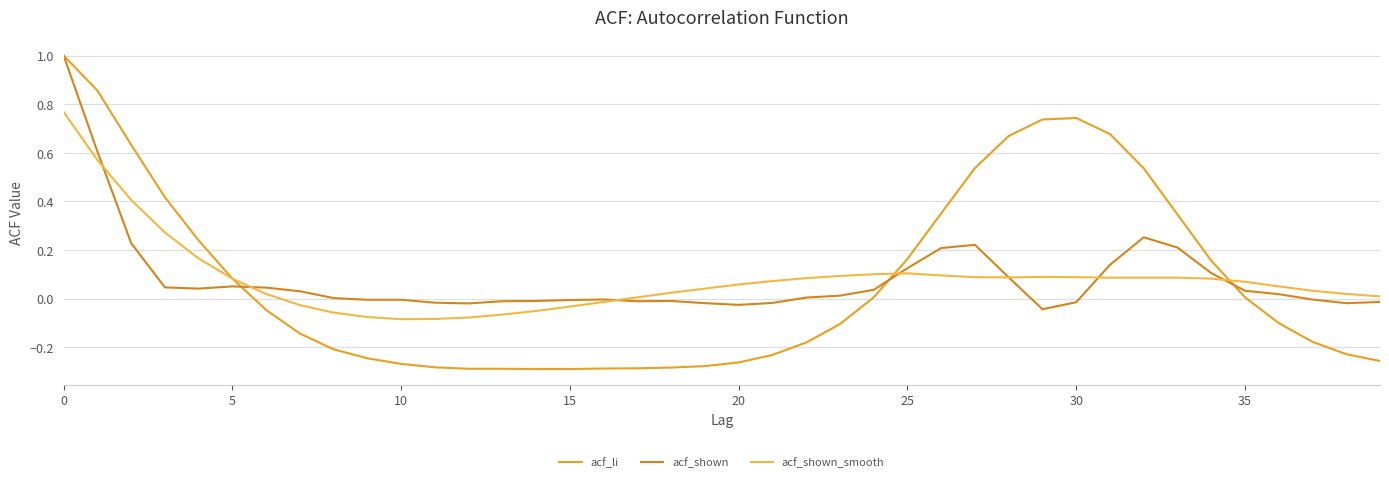

How many lines are shown in the chart?

3